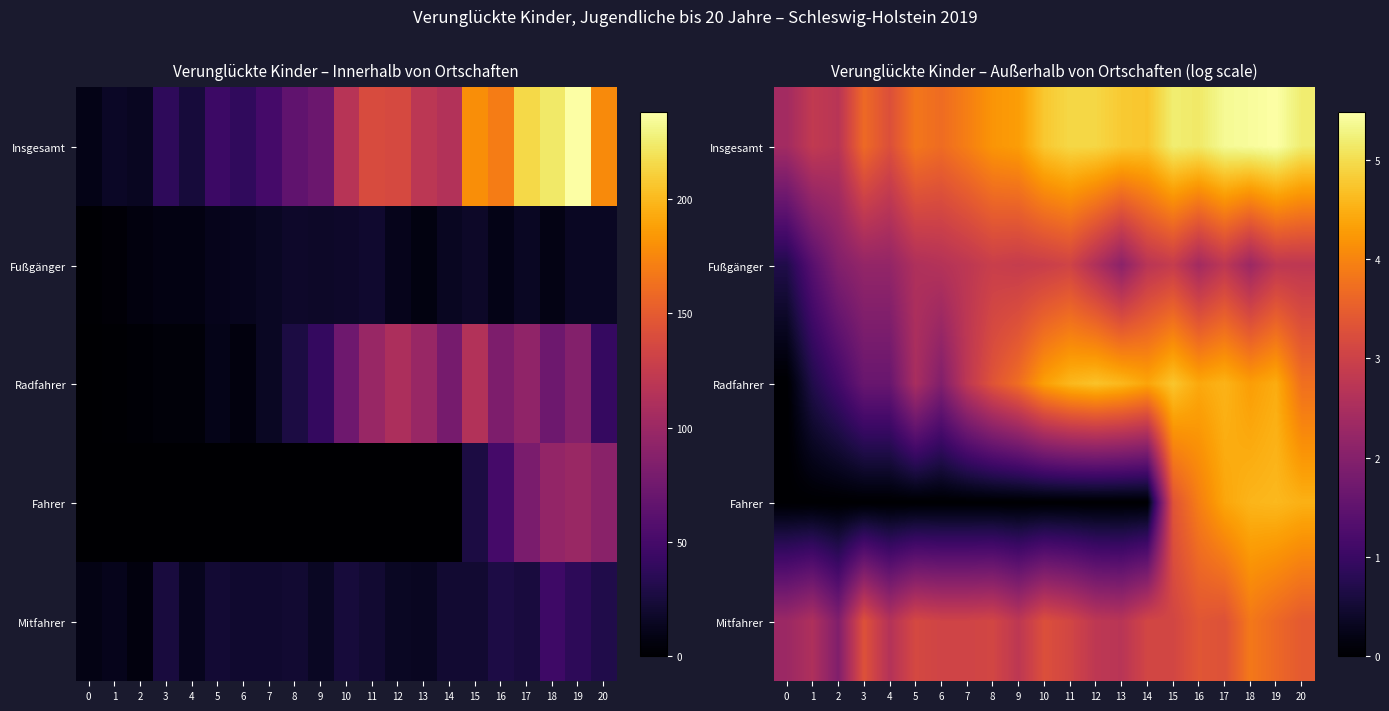

Is it true that Fußgänger equals 4.5 at 11?

False